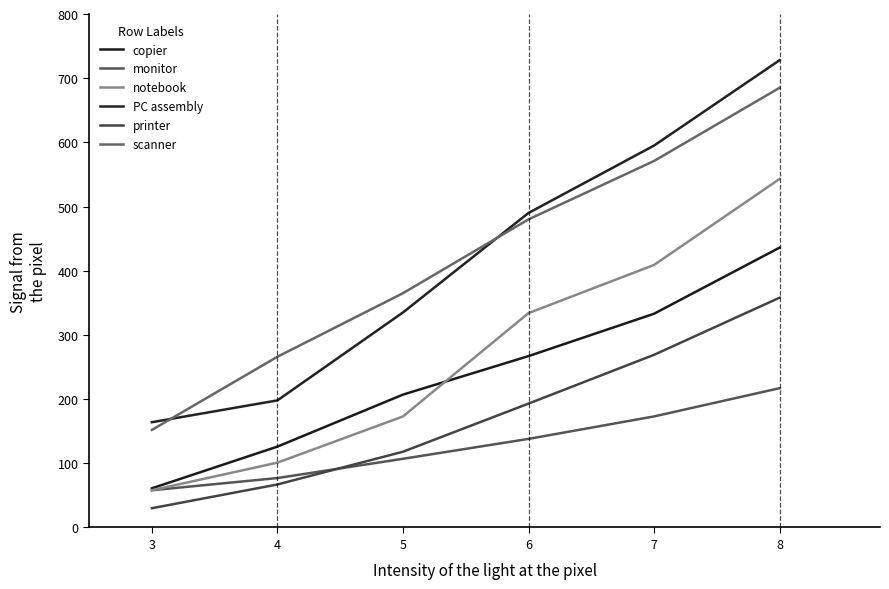

Is it true that printer equals 71 at 7?

False